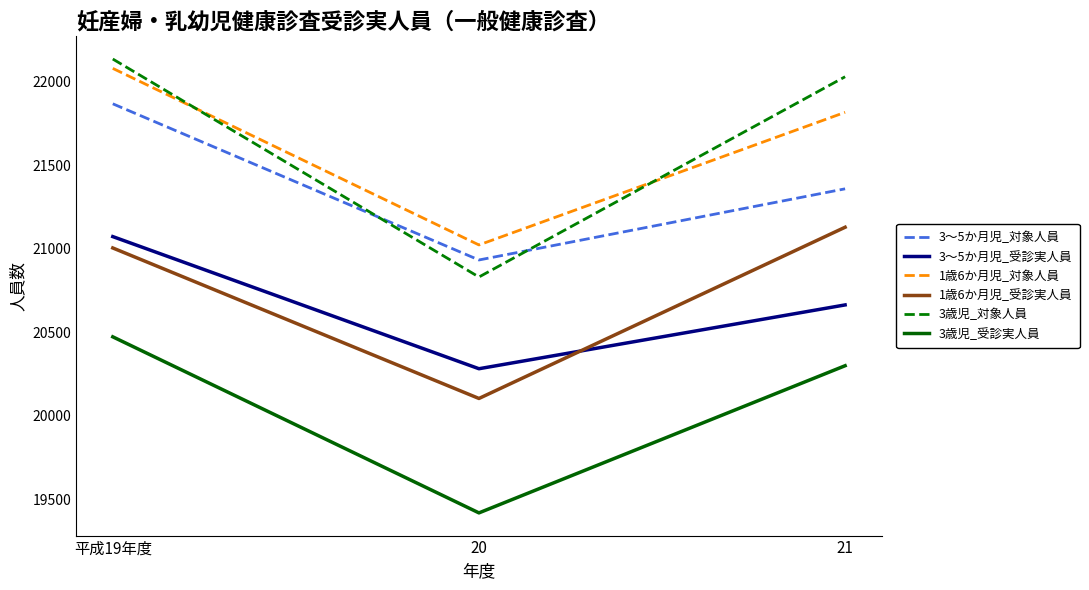

How many lines are shown in the chart?

6